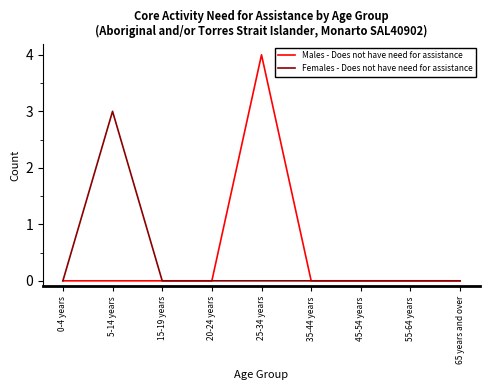

Rank the series by their maximum value, from highest to lowest.

Males - Does not have need for assistance, Females - Does not have need for assistance